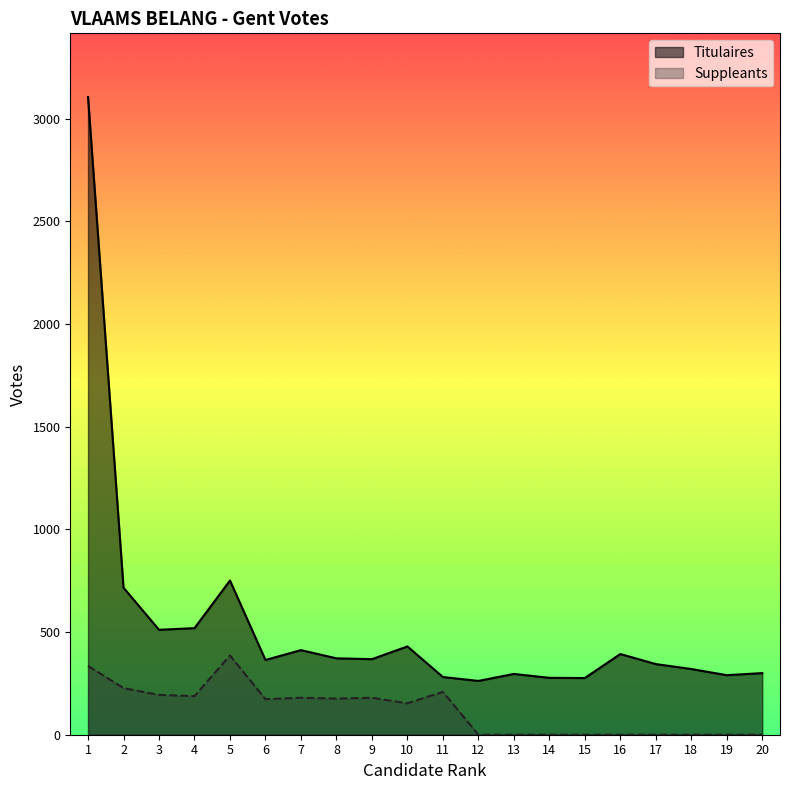

Which has a higher value, 9 or 14?

9